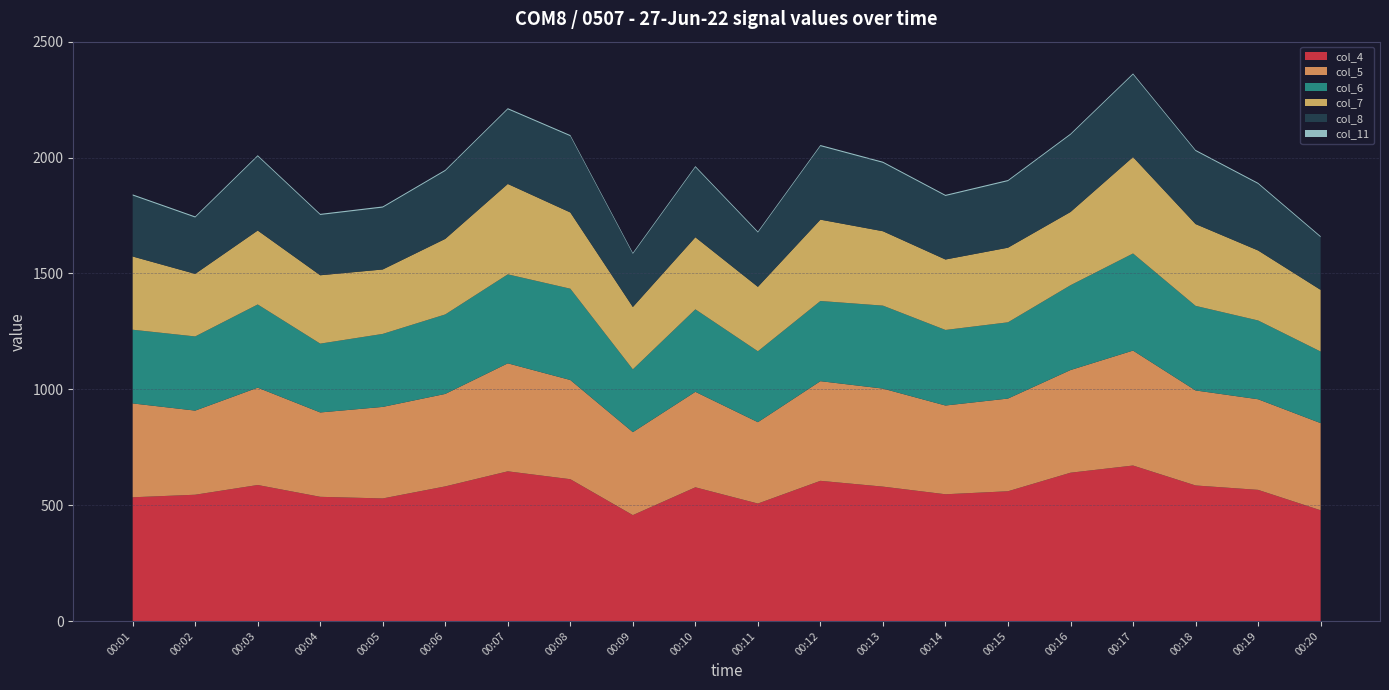

Between 00:03 and 00:09, which series saw the biggest shift?

col_4